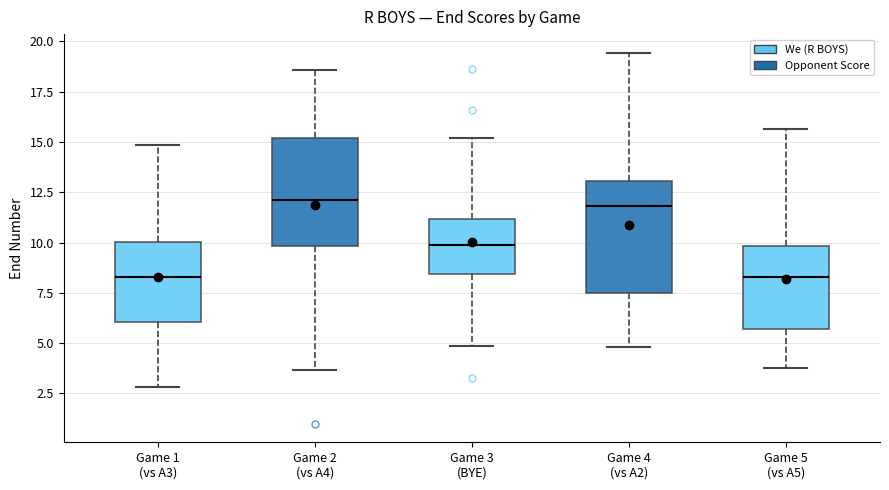

Reading left to right, transcribe this box plot: for each box, give where its median line is, the range the box spans, and where its two whiskers end, as read against the y-axis. The values are not printed on the chart, so give them approximately, as read against the axis.

Game 1 (vs A3): median 8.5, box 6.0 to 10.0, whiskers 3.0 to 15.0
Game 2 (vs A4): median 12.0, box 10.0 to 15.0, whiskers 3.5 to 18.5
Game 3 (BYE): median 10.0, box 8.5 to 11.0, whiskers 5.0 to 15.0
Game 4 (vs A2): median 12.0, box 7.5 to 13.0, whiskers 5.0 to 19.5
Game 5 (vs A5): median 8.5, box 5.5 to 10.0, whiskers 4.0 to 15.5